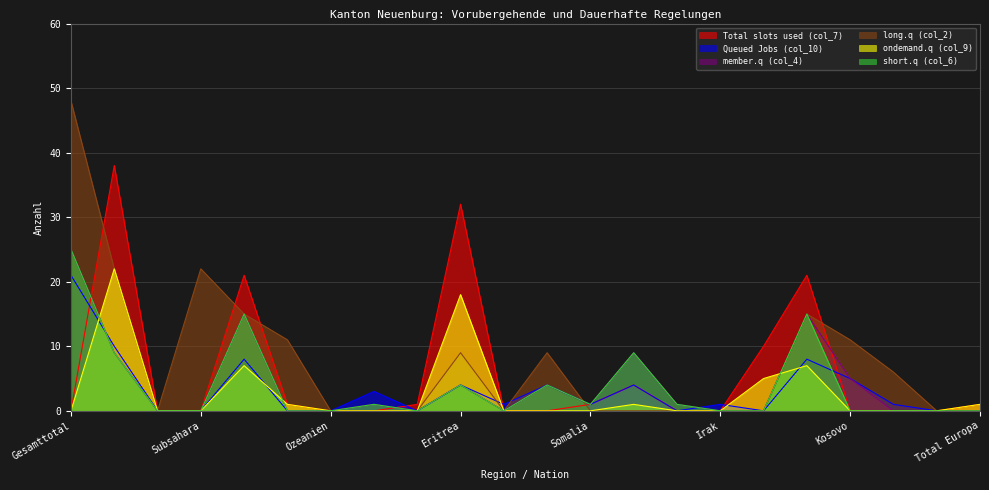

What is the difference between the highest and lowest values at Subsahara?

22